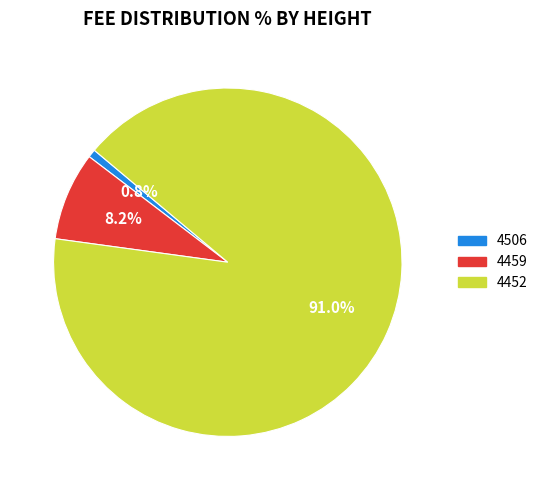

Does 4452 account for over 50% of the chart?

Yes